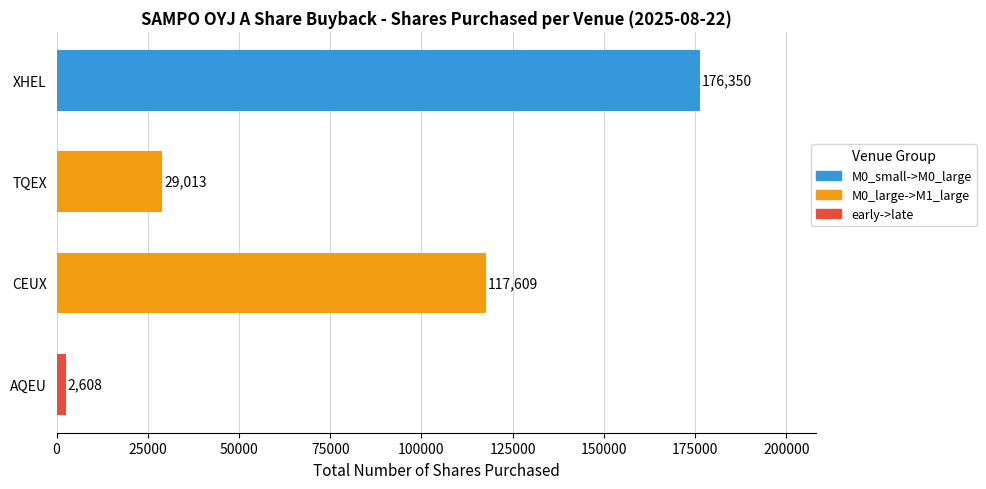

Reading bottom to top, what are all the values shown in this chart?

2608	117609	29013	176350